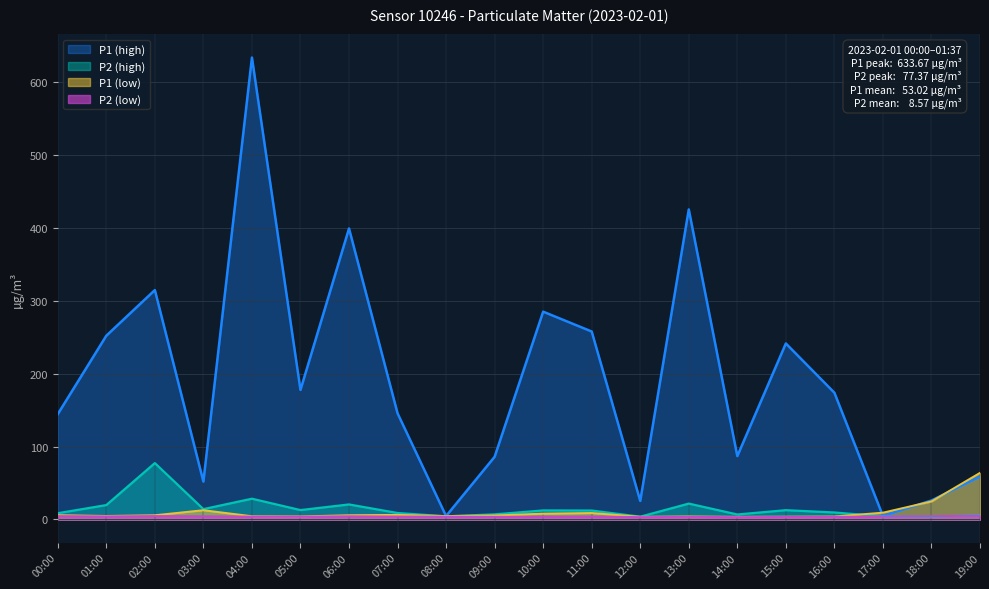

Which series has the widest spread of values?

P1 (high)